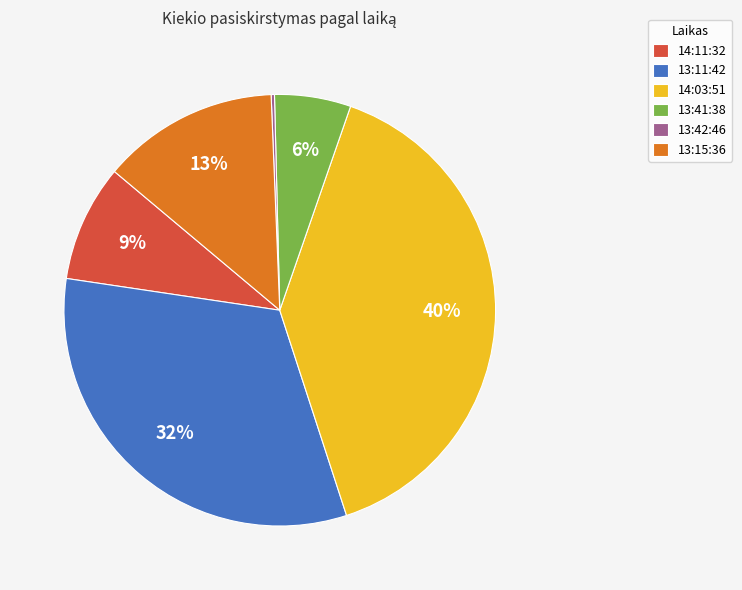

Which slice is the largest?

14:03:51